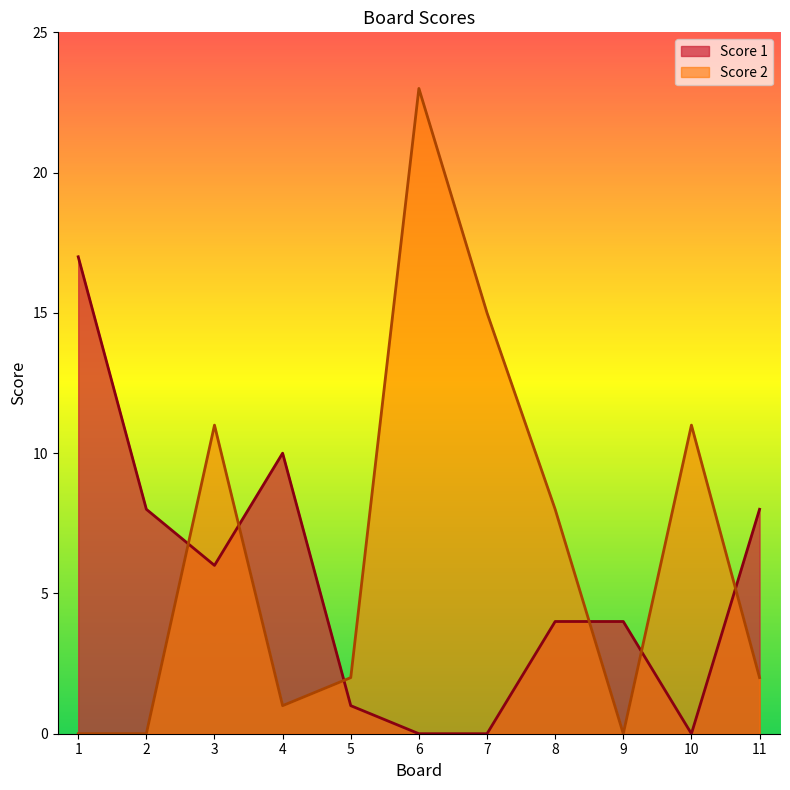

Does the chart display data point markers on the line(s)?

No